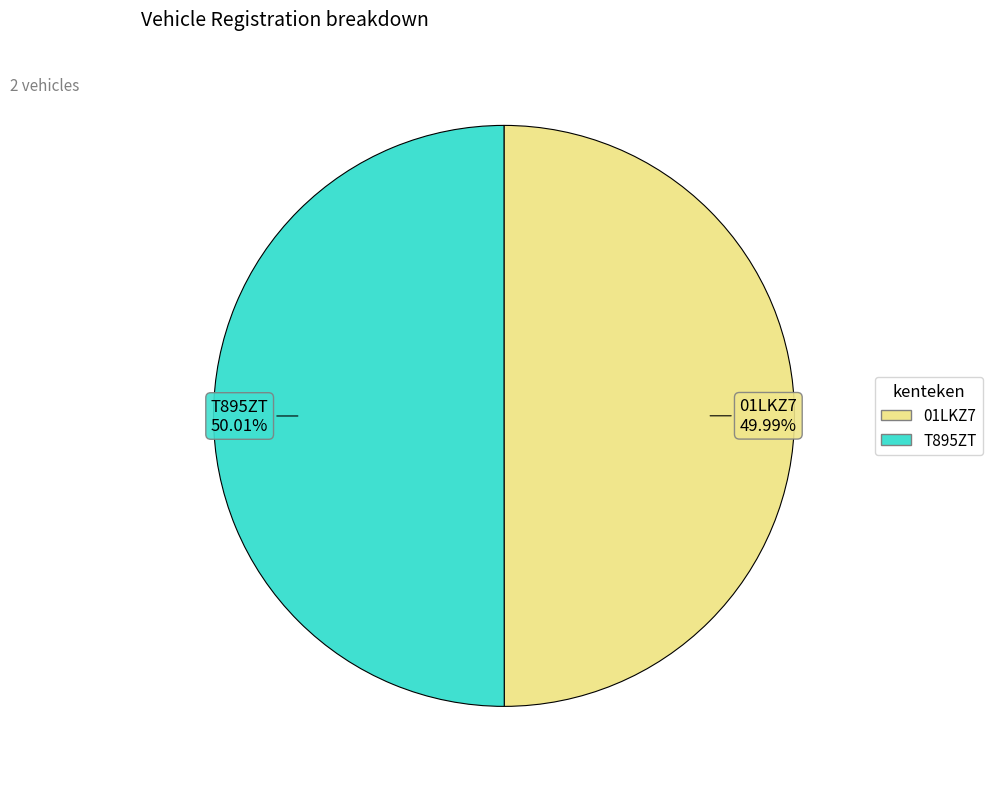

To the nearest percent, what percentage of the pie is T895ZT?

50%